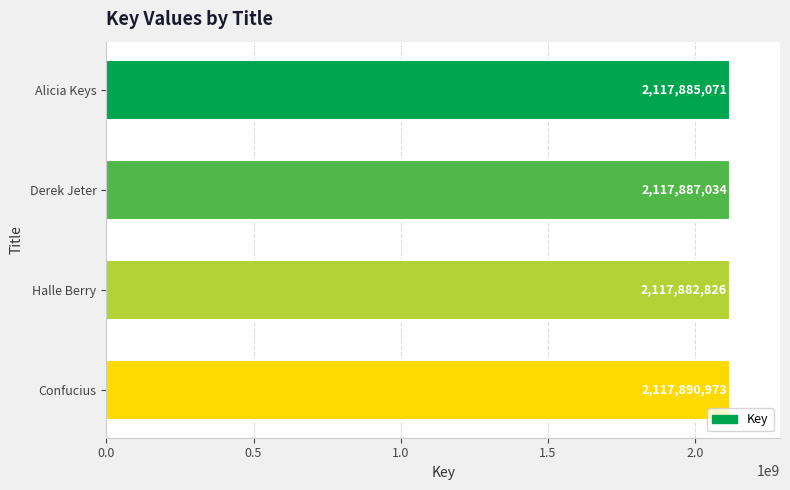

List the labels in order of value, smallest first.

Halle Berry, Alicia Keys, Derek Jeter, Confucius